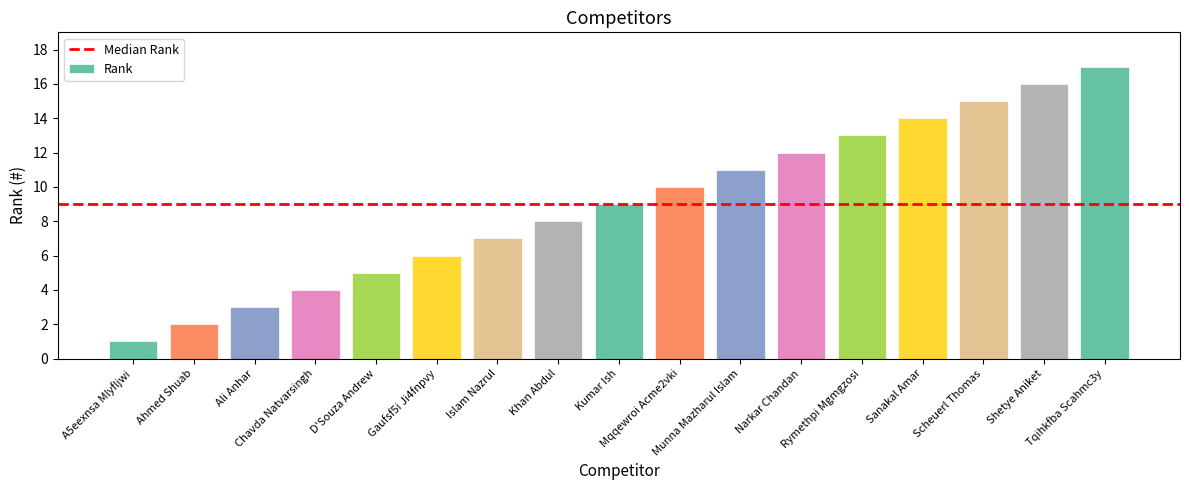

The chart shows a value of 6 at Narkar Chandan. True or false?

False